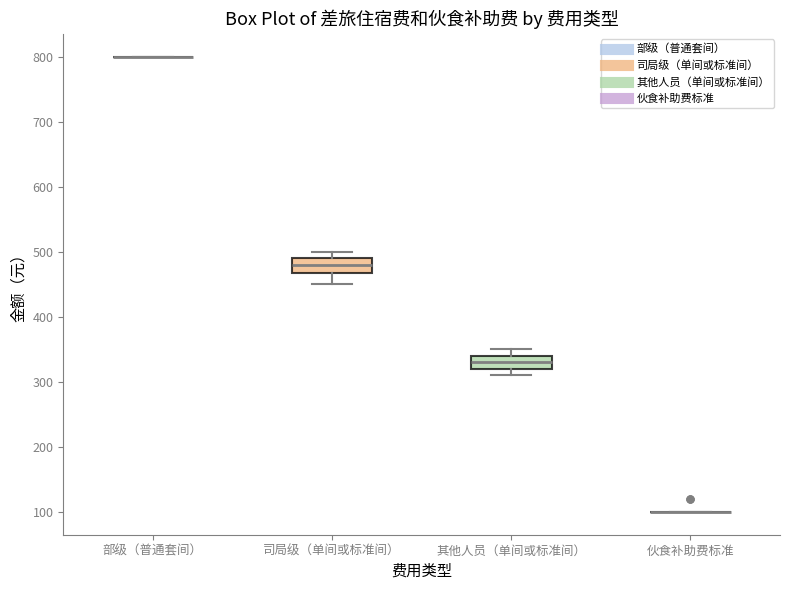

Reading left to right, transcribe this box plot: for each box, give where its median line is, the range the box spans, and where its two whiskers end, as read against the y-axis. The values are not printed on the chart, so give them approximately, as read against the axis.

部级（普通套间）: box collapsed to a line at 800, whiskers 800 to 800
司局级（单间或标准间）: median 480, box 470 to 490, whiskers 450 to 500
其他人员（单间或标准间）: median 330, box 320 to 340, whiskers 310 to 350
伙食补助费标准: box collapsed to a line at 100, whiskers 100 to 100